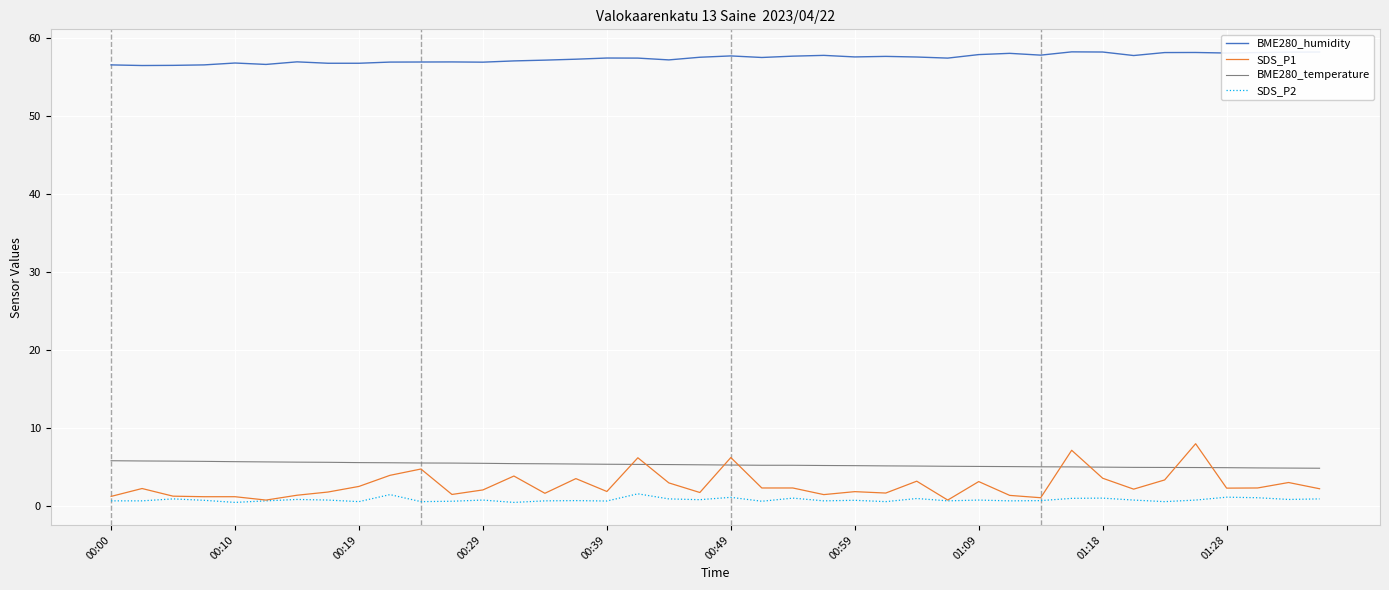

True or false: SDS_P1 and BME280_humidity intersect in this chart.

False